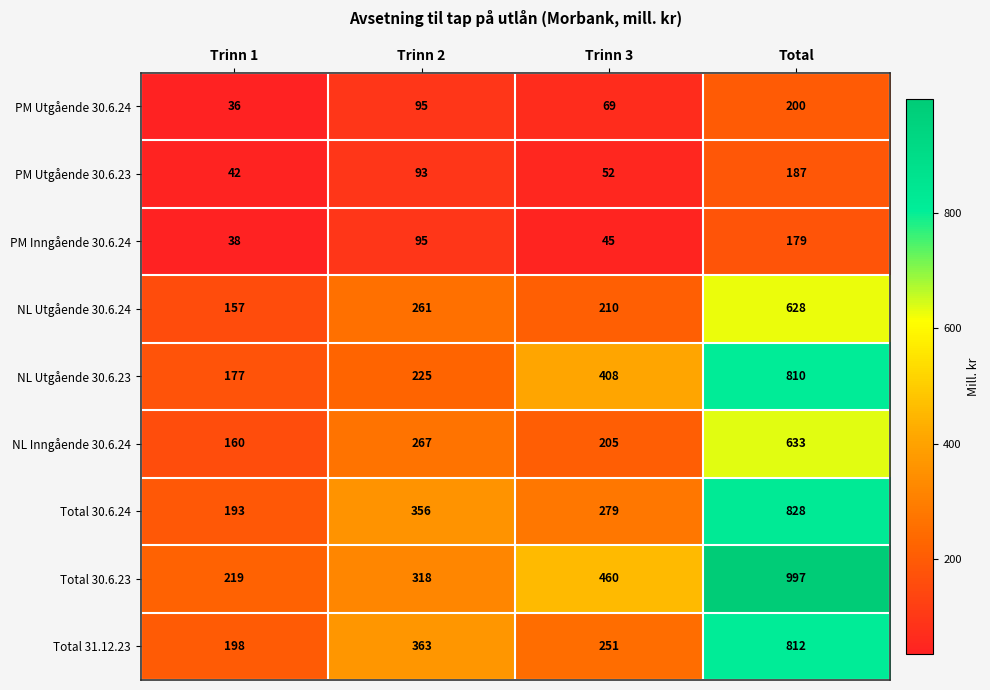

Rank the series by their maximum value, from lowest to highest.

PM Inngående 30.6.24, PM Utgående 30.6.23, PM Utgående 30.6.24, NL Utgående 30.6.24, NL Inngående 30.6.24, NL Utgående 30.6.23, Total 31.12.23, Total 30.6.24, Total 30.6.23